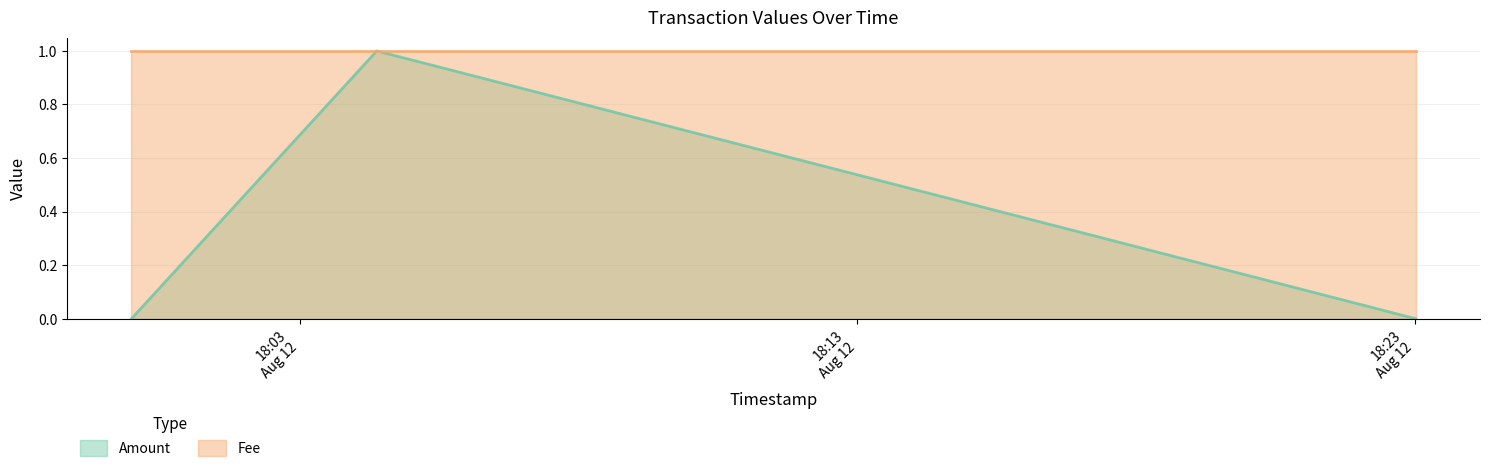

Rank the series at 2017-08-12 18:23:01 from highest to lowest value.

Fee, Amount